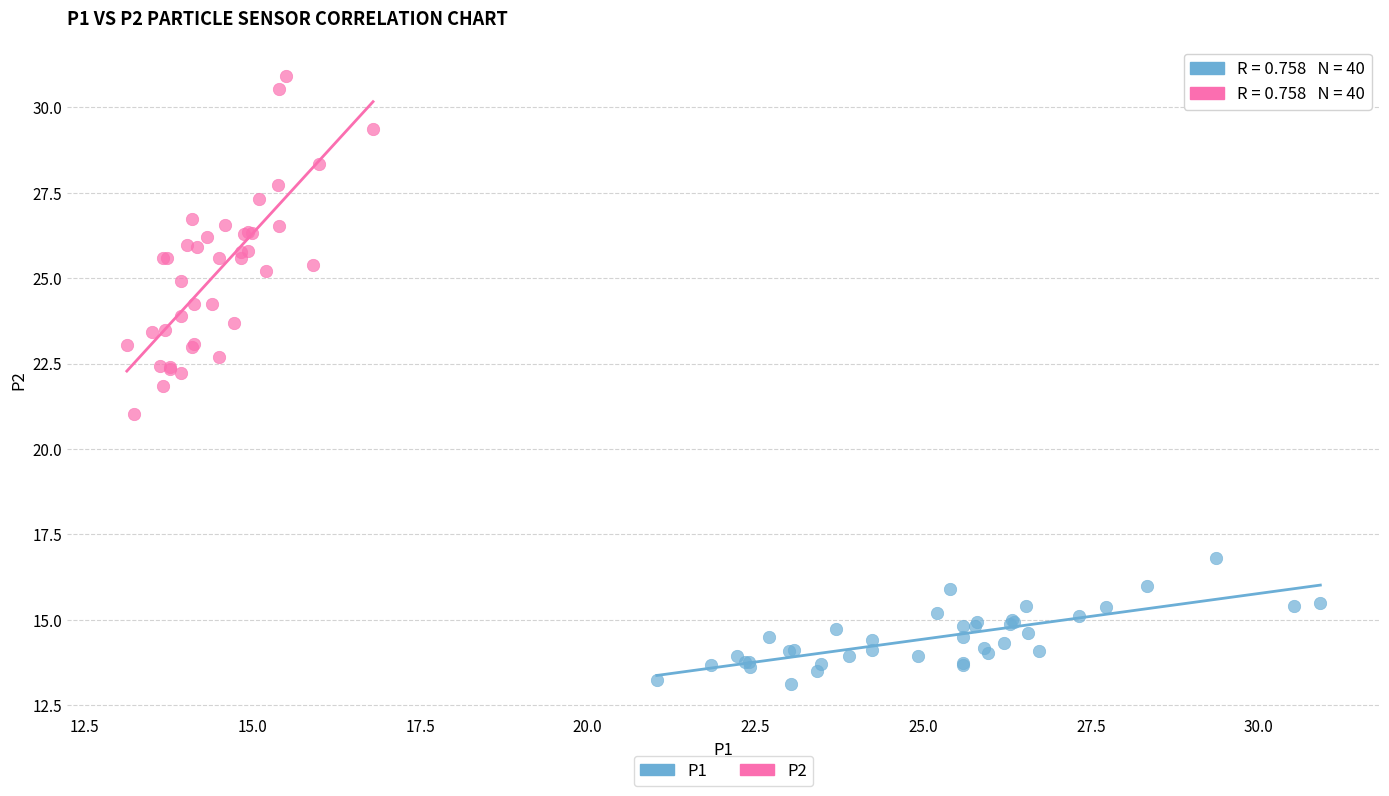

Which series reaches the maximum Y coordinate?

P2